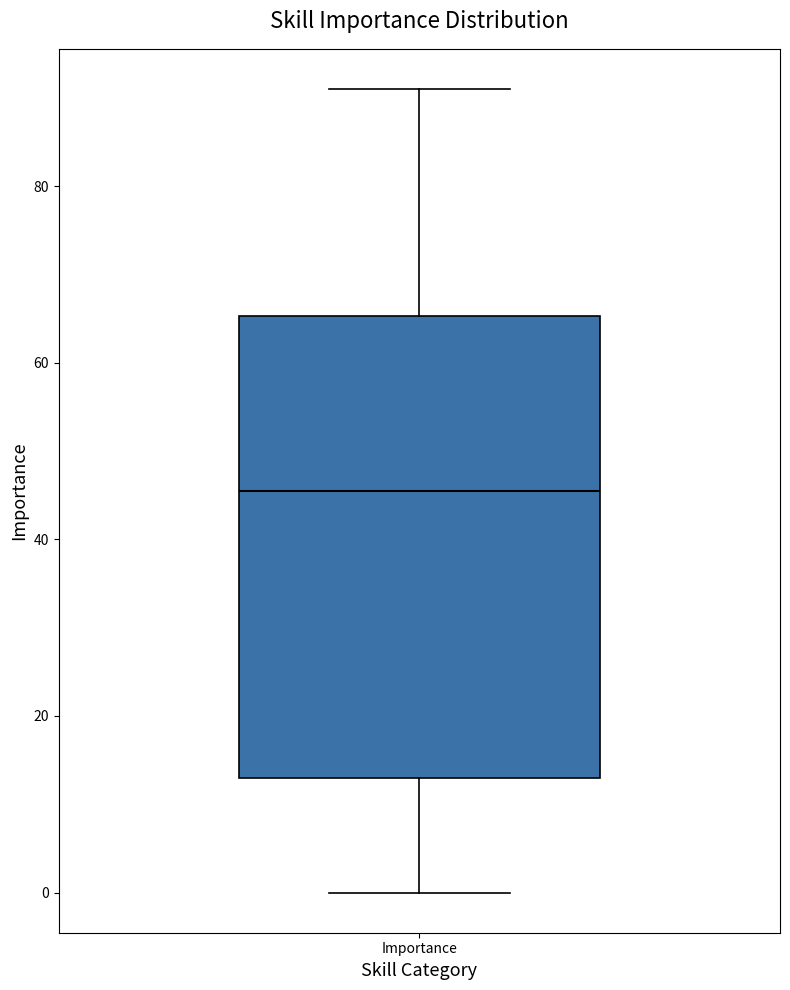

Read this box plot against the y-axis: the position of the median line, the range covered by the box, and the ends of both whiskers. The values are not printed on the chart, so give them approximately, as read against the axis.

median 46, box 14 to 66, whiskers 0 to 92